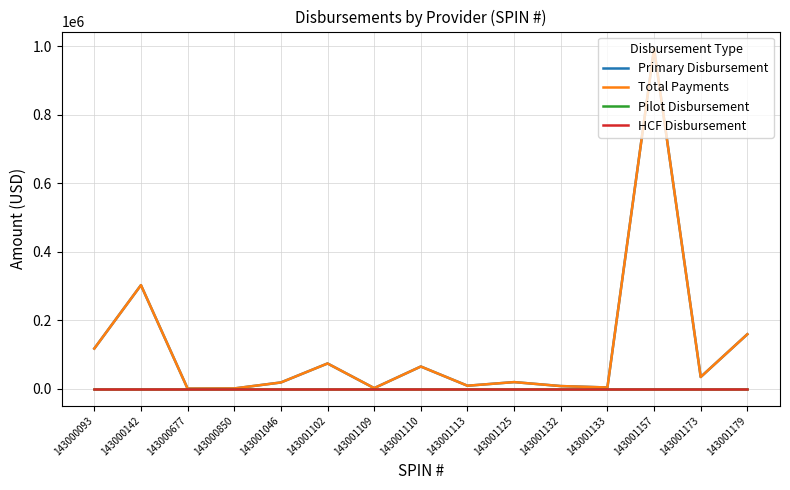

How many lines are shown in the chart?

4